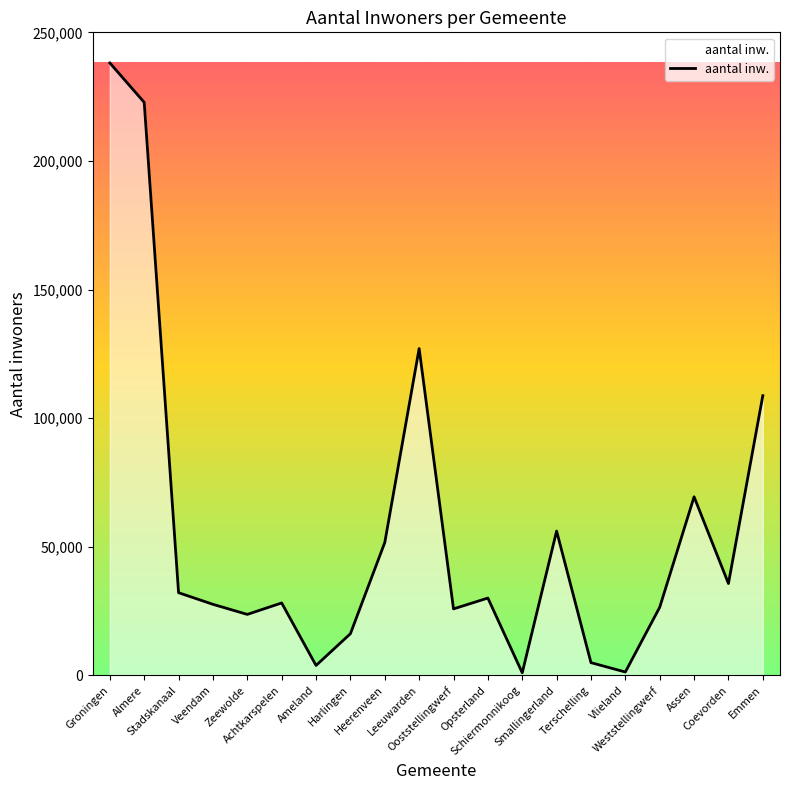

What is the greatest value displayed?

238147